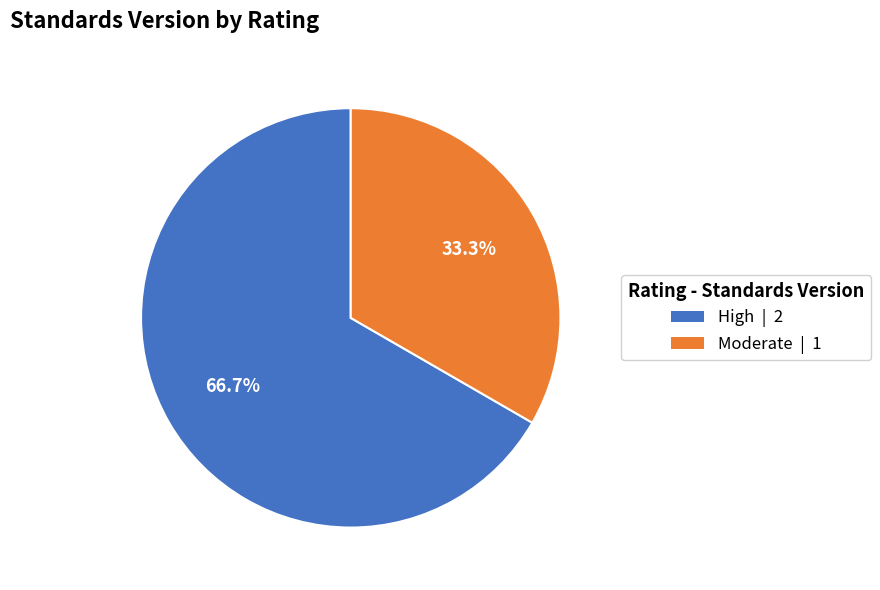

Approximately how many times larger is the value at High compared to Moderate?

2.0